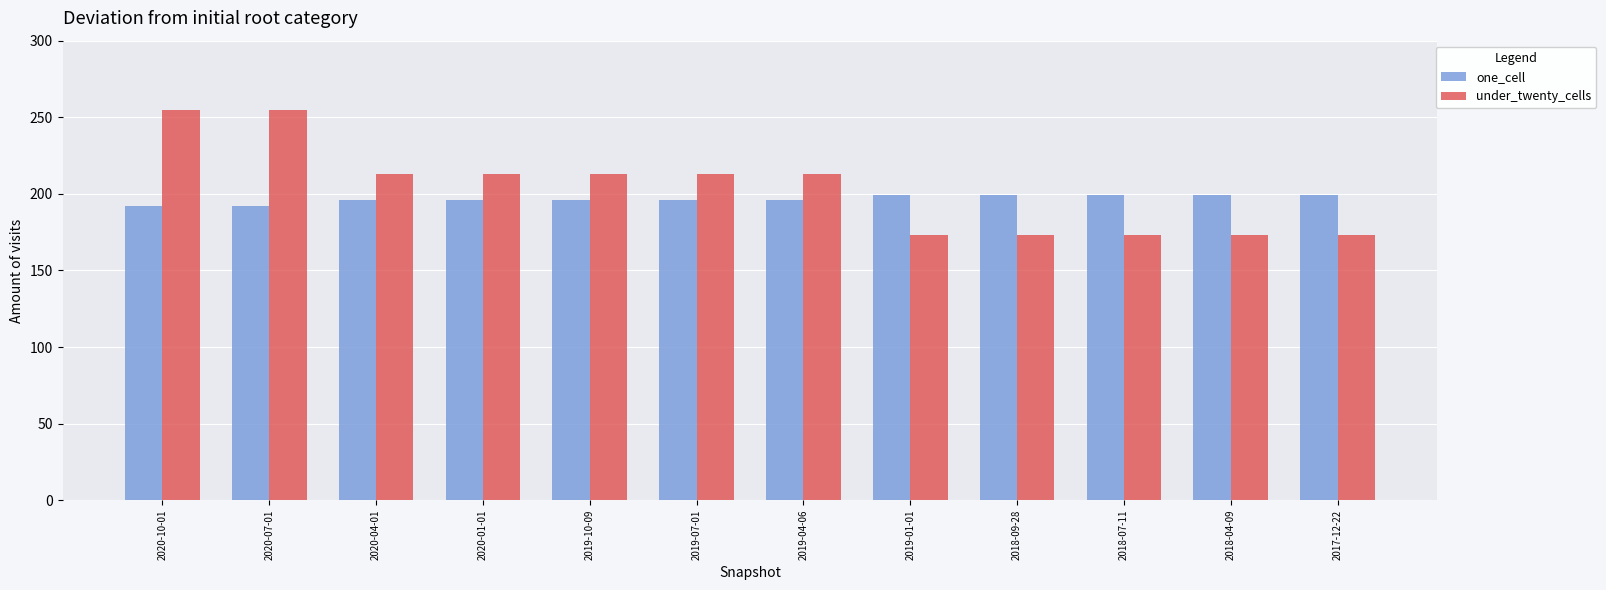

Between 2020-10-01 and 2020-04-01, which series saw the biggest shift?

under_twenty_cells